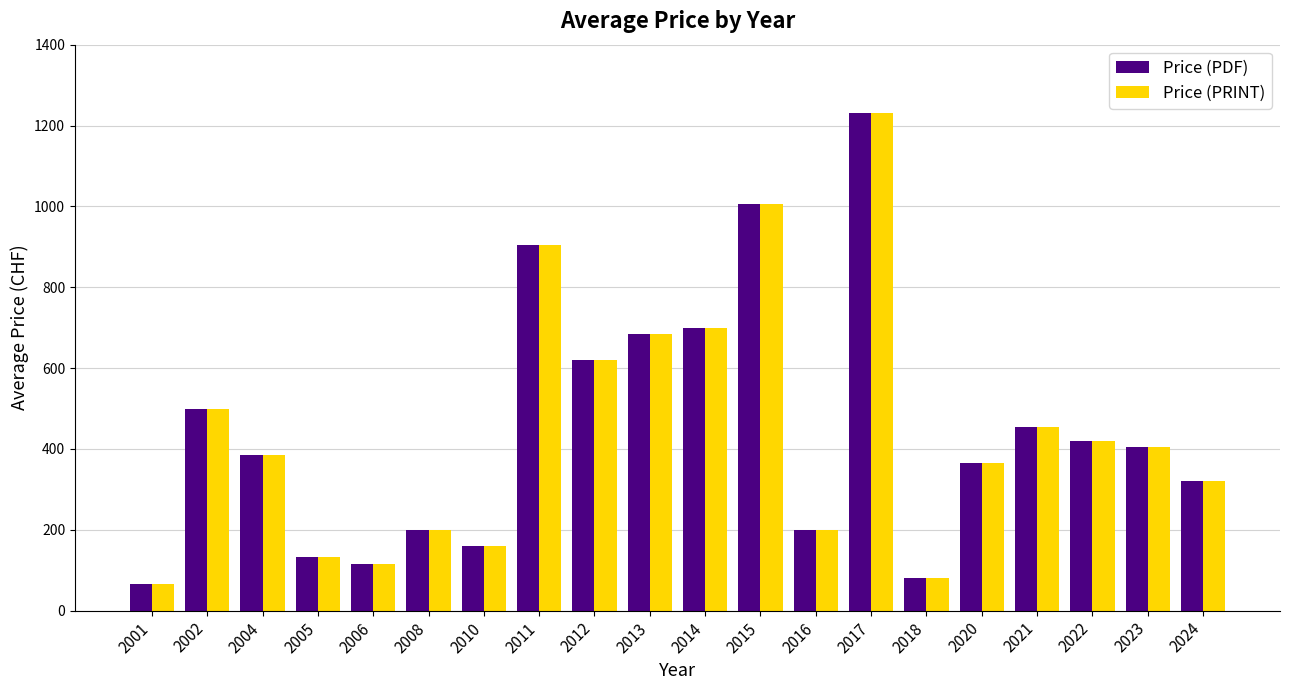

How many bars are there in each group?

2